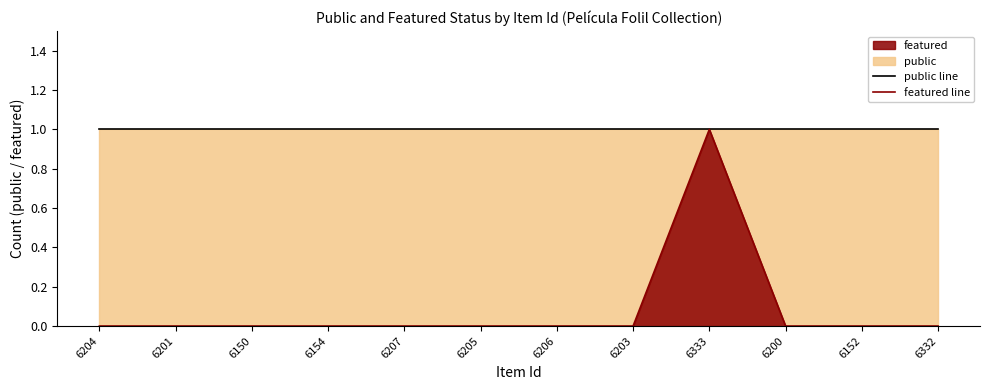

True or false: public line has a value of 1 at 6200.

True